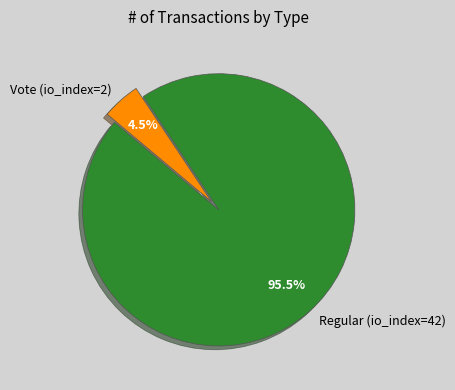

True or false: Regular (io_index=42) accounts for 85% of the total.

False